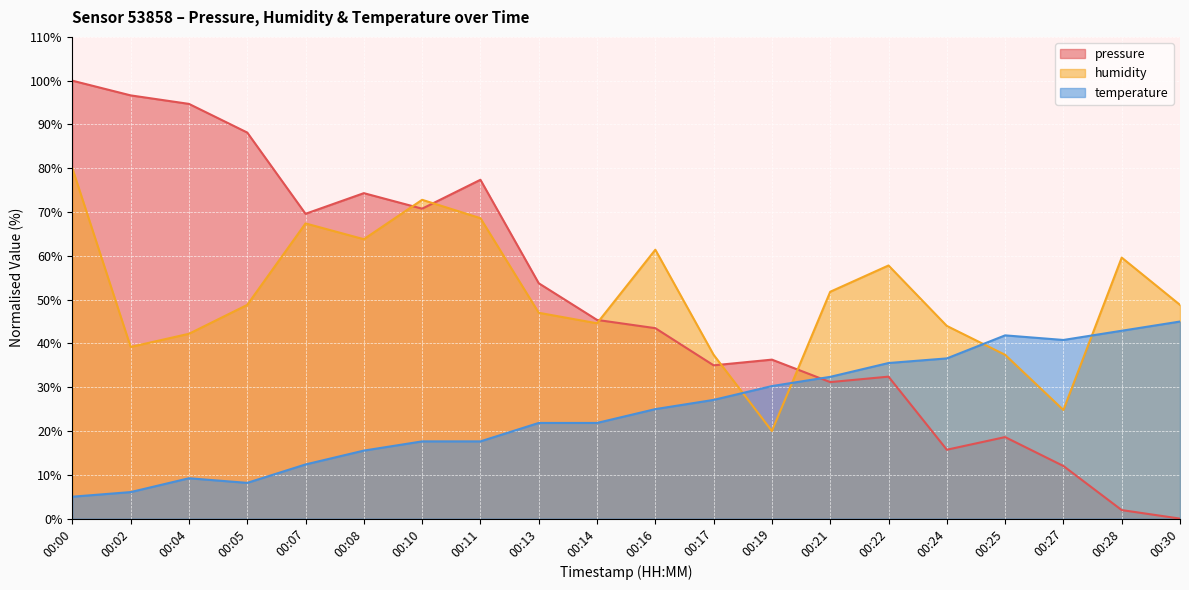

At which category is the sum across all series the highest?

00:00